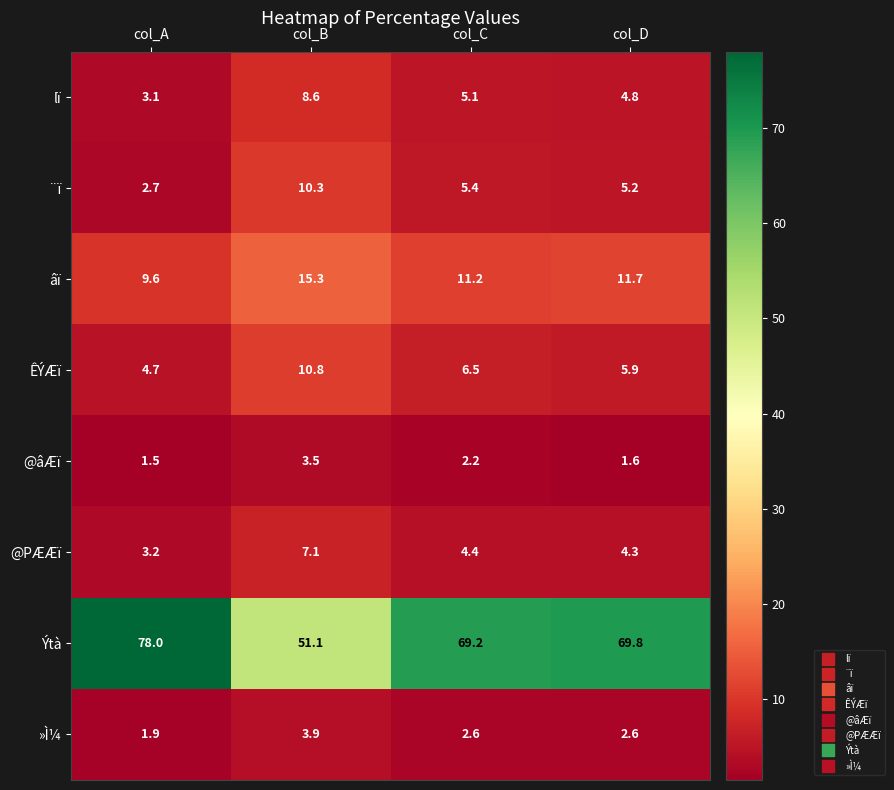

What is the smallest value displayed?

1.5